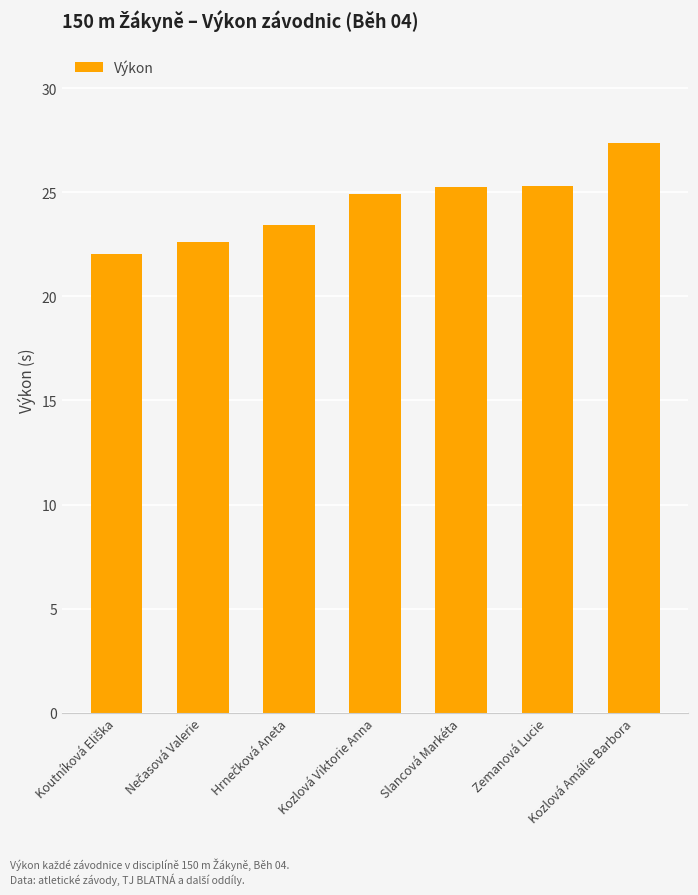

Where does the data first go above 24?

Kozlová Viktorie Anna